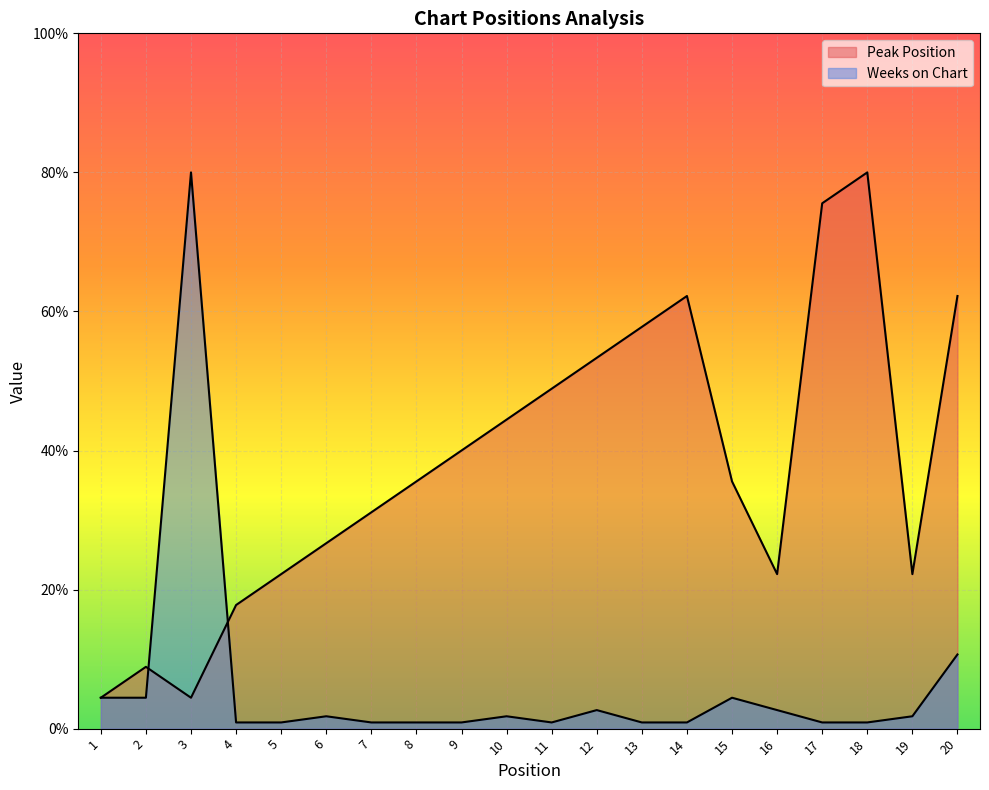

List the series in order of their overall mean, highest first.

Peak Position, Weeks on Chart